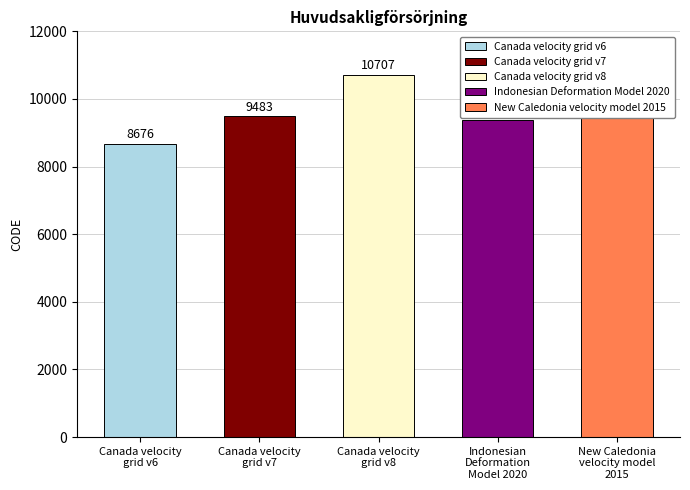

What is the difference between the maximum and minimum values?

2031